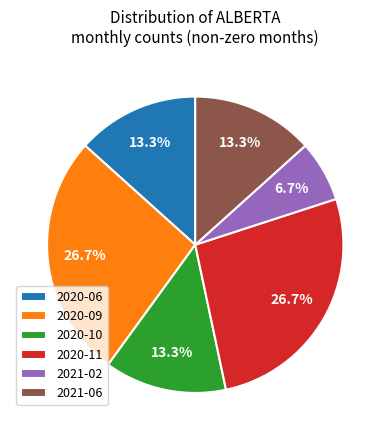

What percentage is the 2021-06 slice, to the nearest percent?

13%